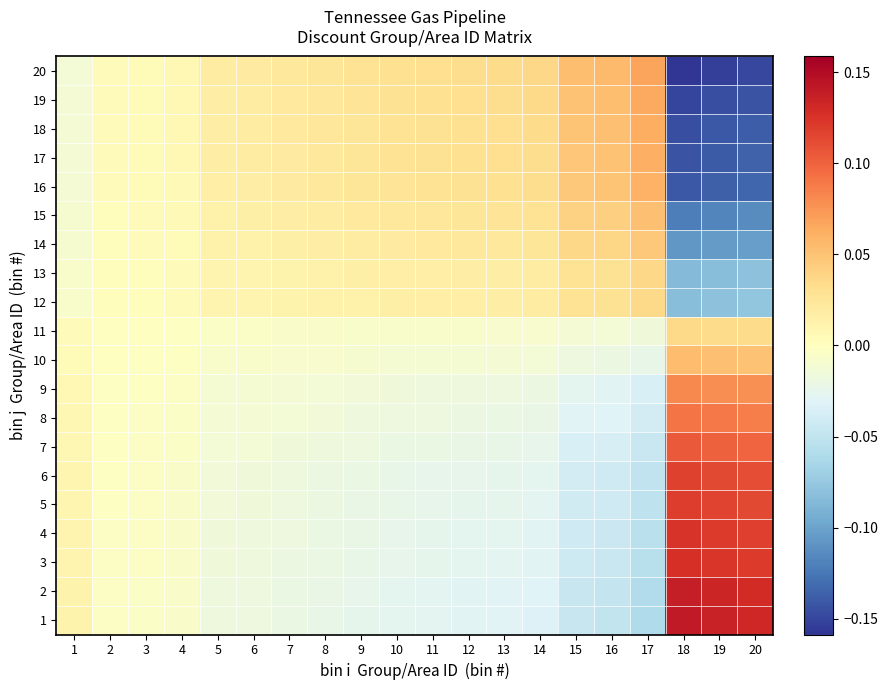

Which label corresponds to the largest value in the chart?

18